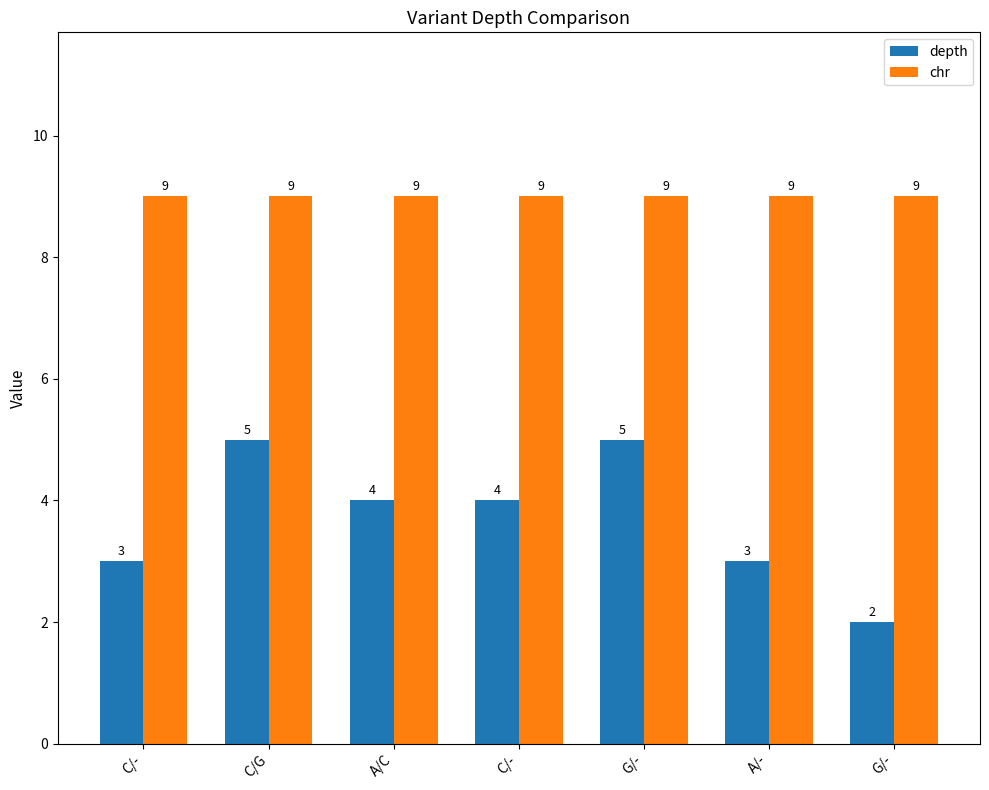

Does the chart contain any negative values?

No